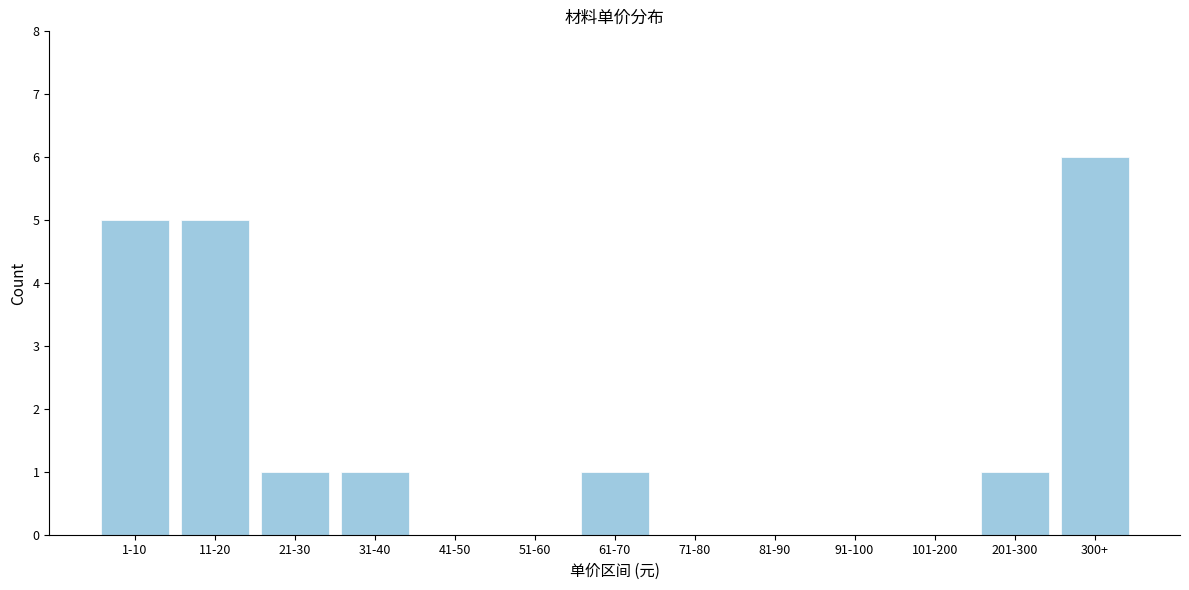

Reading right to left, what are all the values shown in this chart?

300+=6	201-300=1	101-200=0	91-100=0	81-90=0	71-80=0	61-70=1	51-60=0	41-50=0	31-40=1	21-30=1	11-20=5	1-10=5